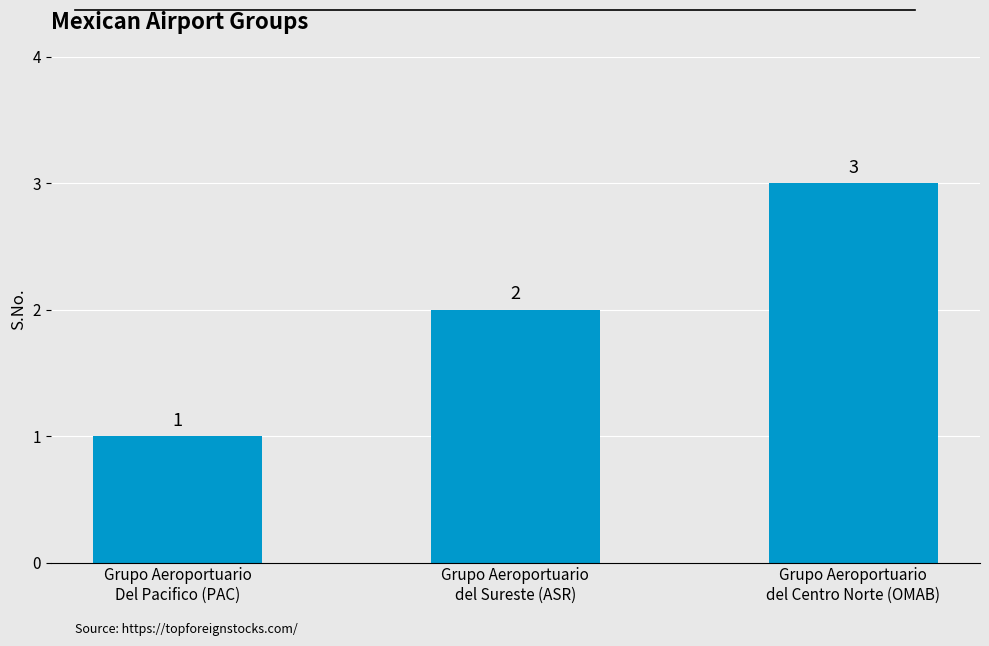

What is the greatest value displayed?

3